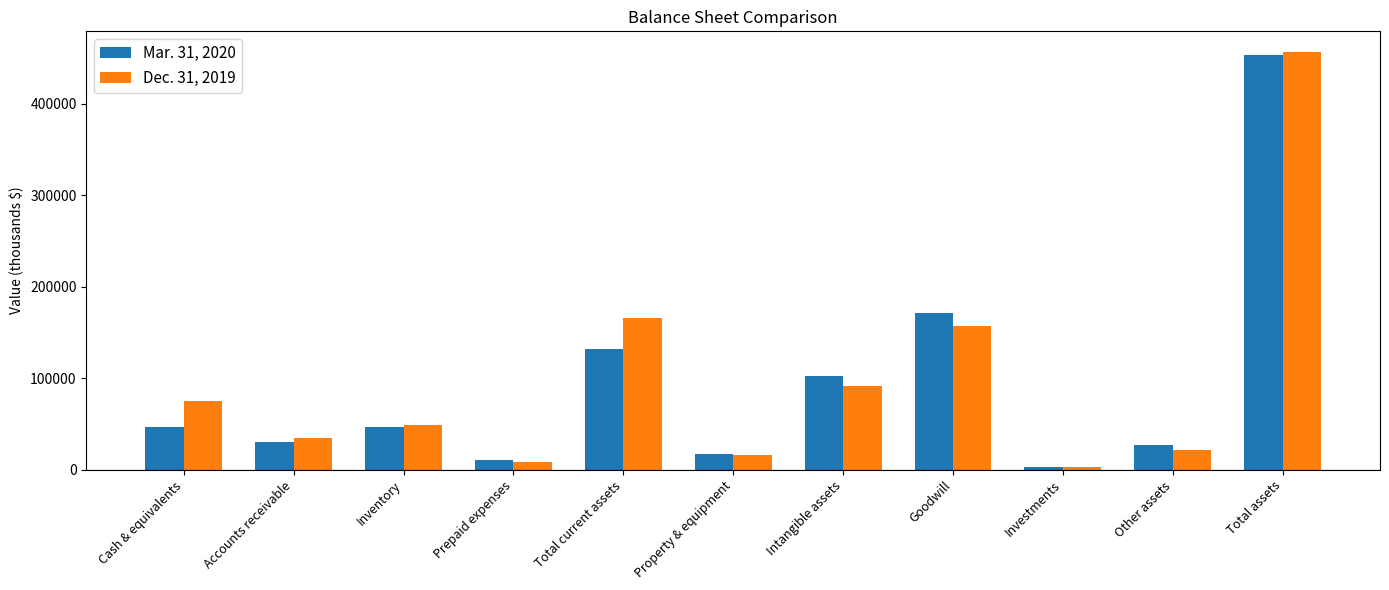

What is the label of the 1st bar from the left?

Cash & equivalents